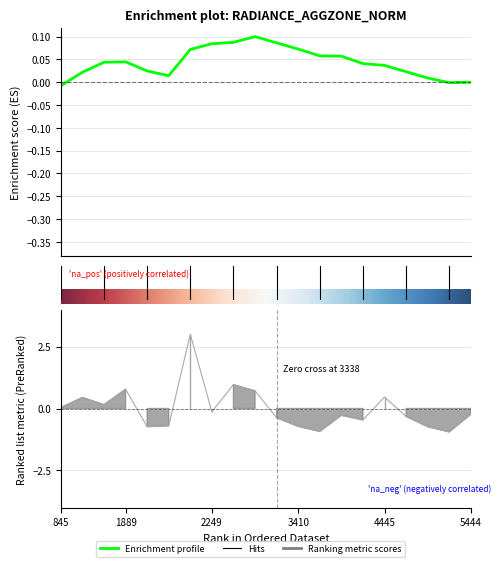

What is the difference between the maximum and minimum values?

3.9